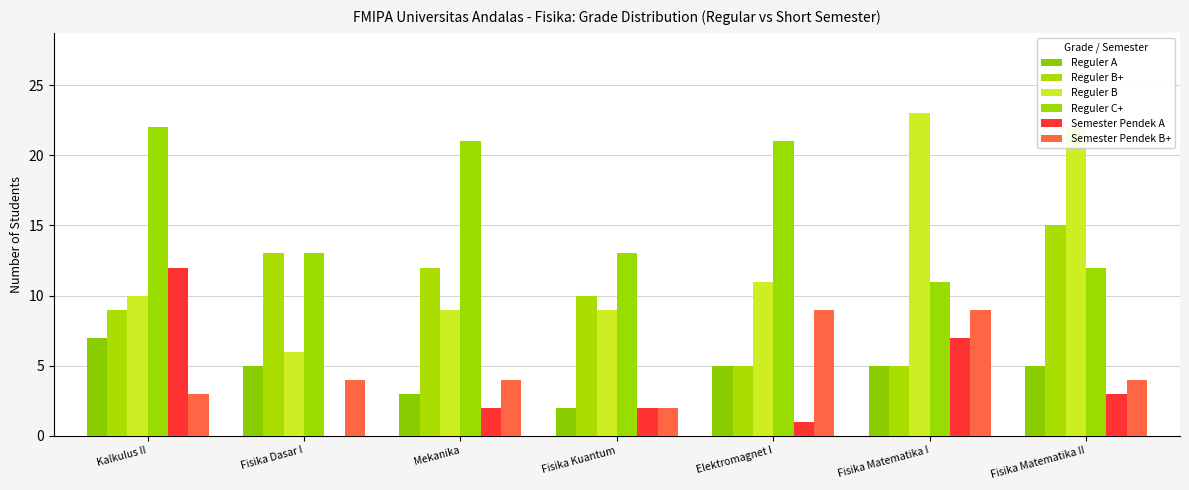

How many groups of bars are there?

7